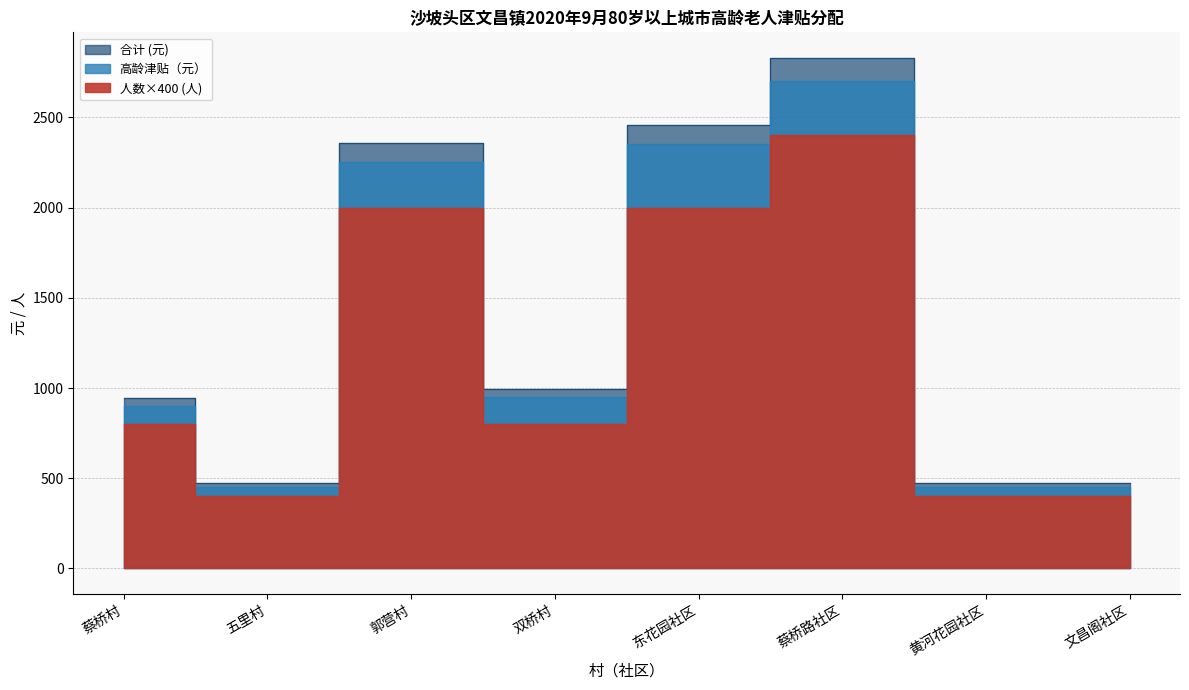

Where does the 人数（人） series first go above 800?

郭营村